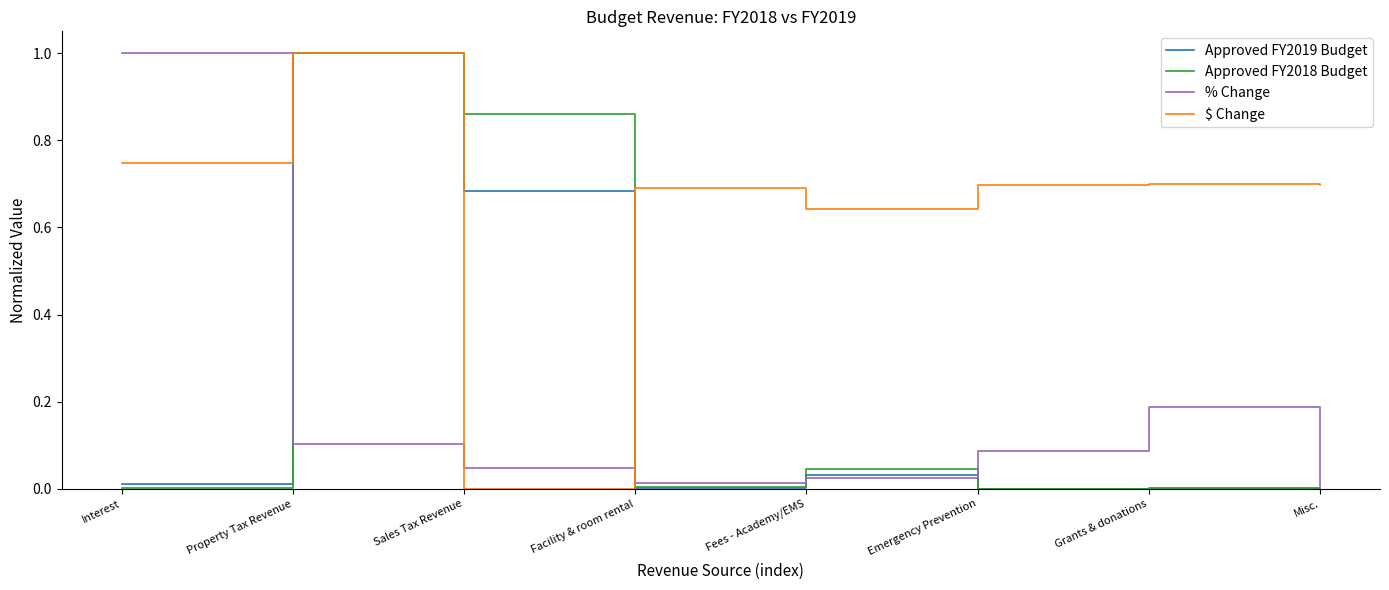

Which series ends up on top after the final intersection of Approved FY2018 Budget and $ Change?

$ Change